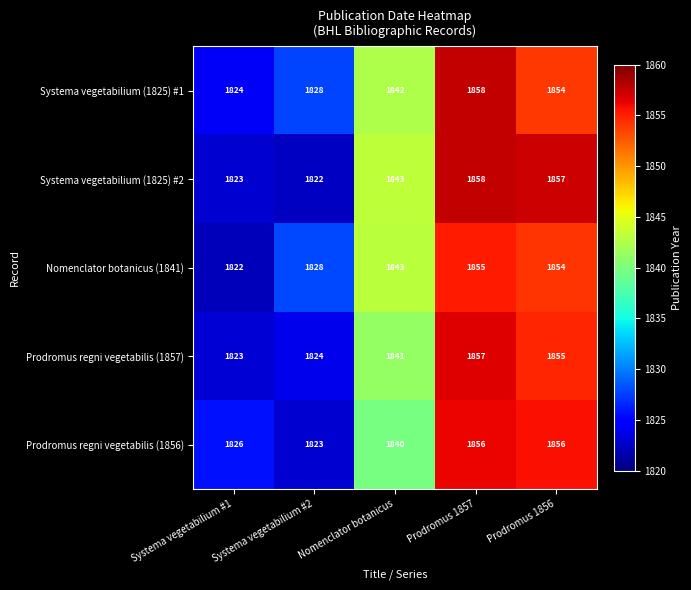

Which series changed the most between Systema vegetabilium #1 and Nomenclator botanicus?

Nomenclator botanicus (1841)